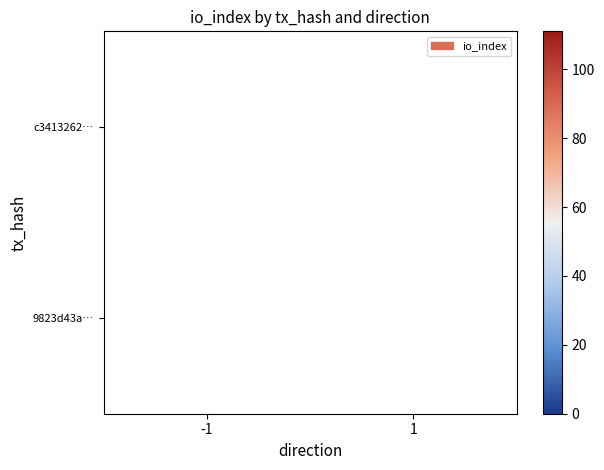

What is the maximum value shown in the chart?

111.0